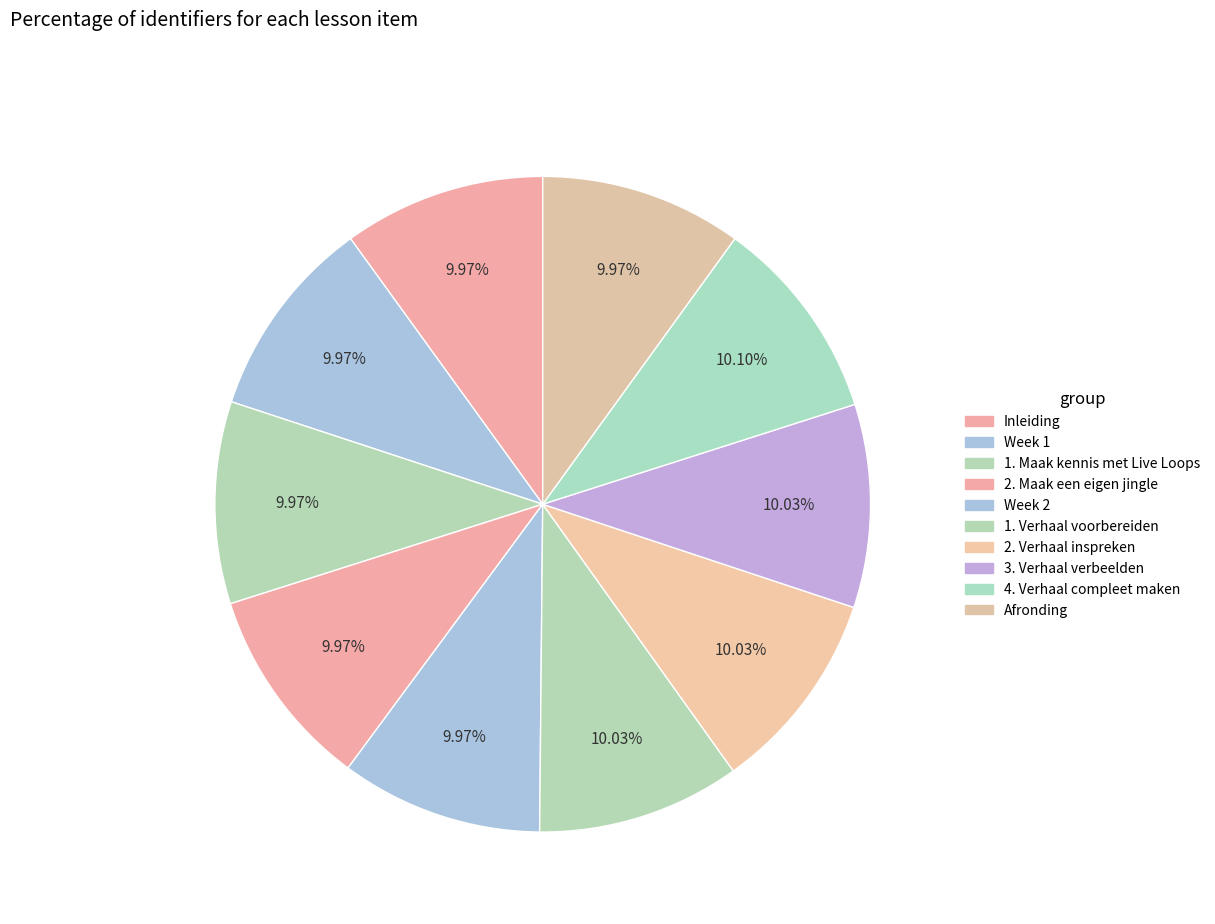

Does Afronding represent more than half of the total?

No